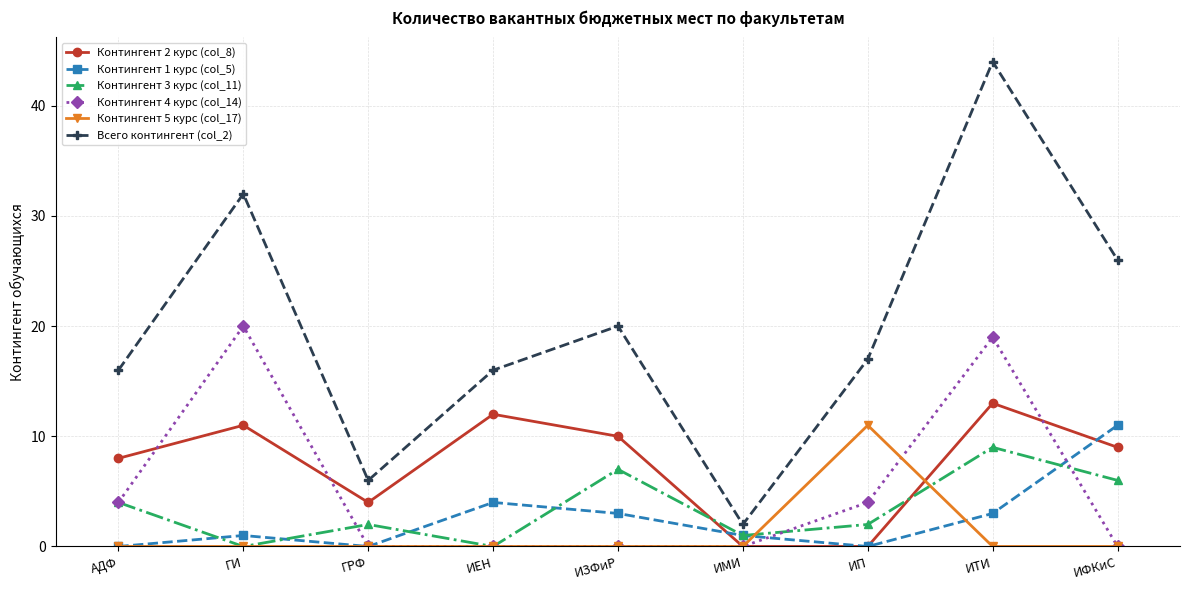

At how many categories does at least one series exceed 24?

3